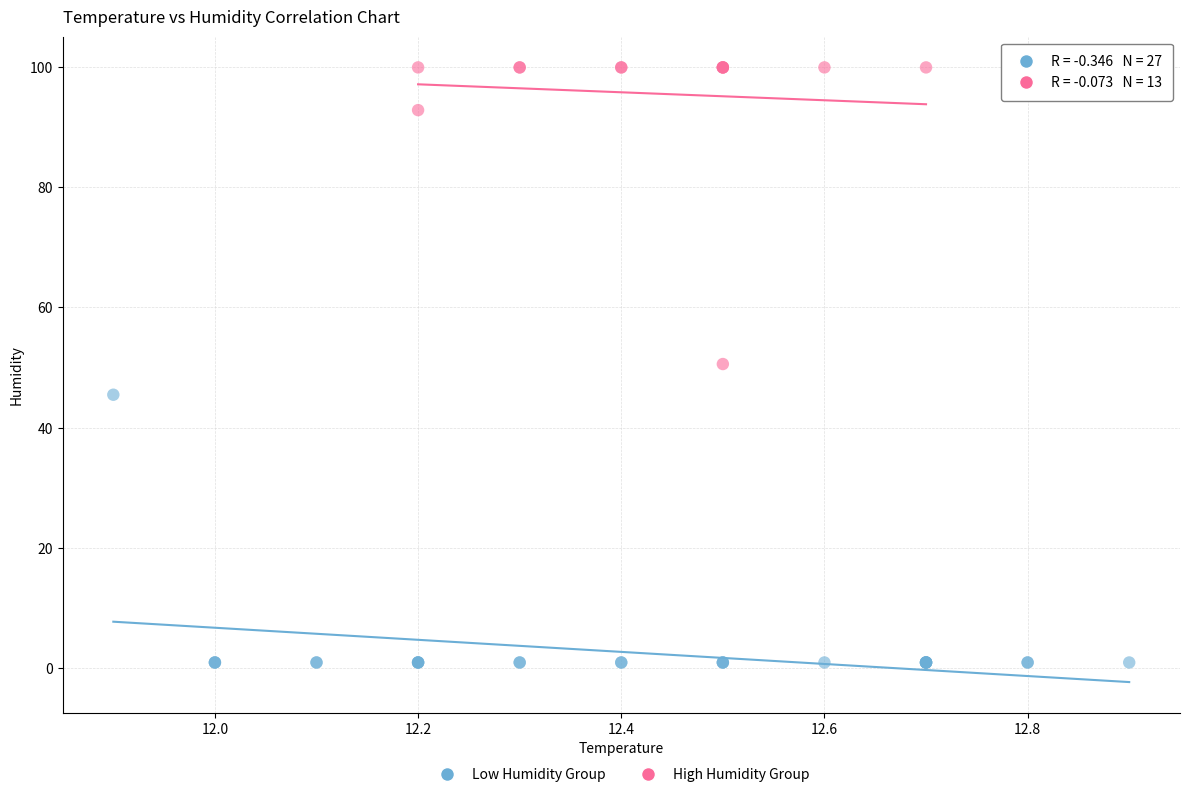

Which series has the widest spread of Y values?

High Humidity Group